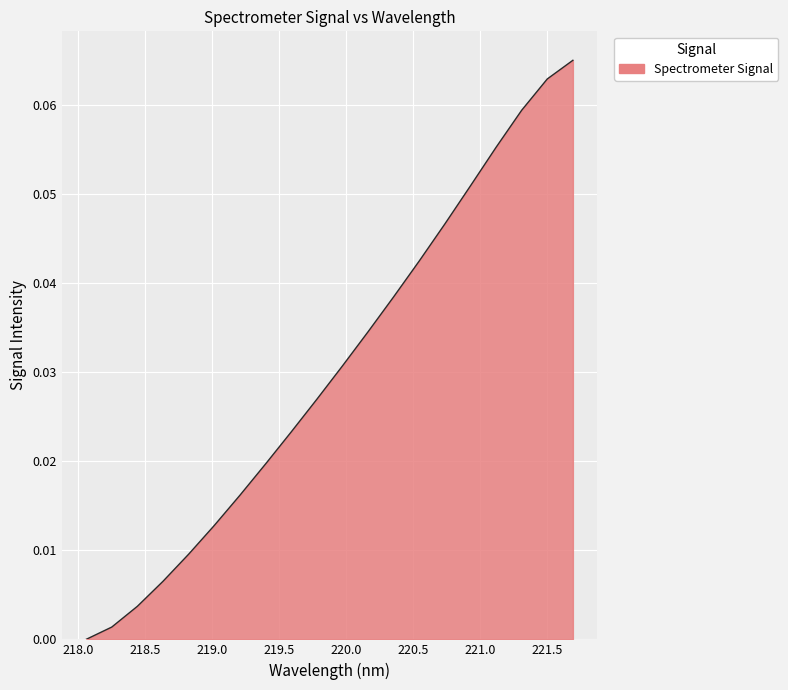

What is the label of the 9th point from the right?

220.1623